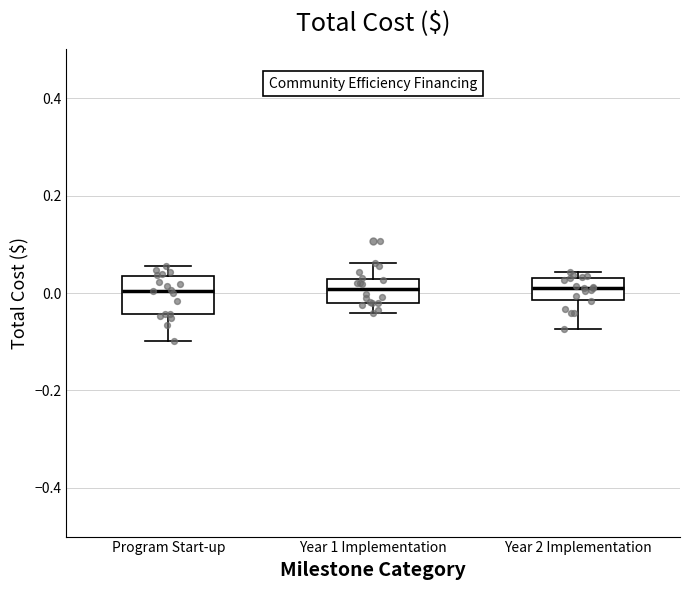

Comparing the boxes themselves (not the whiskers), which one is the tallest?

Program Start-up